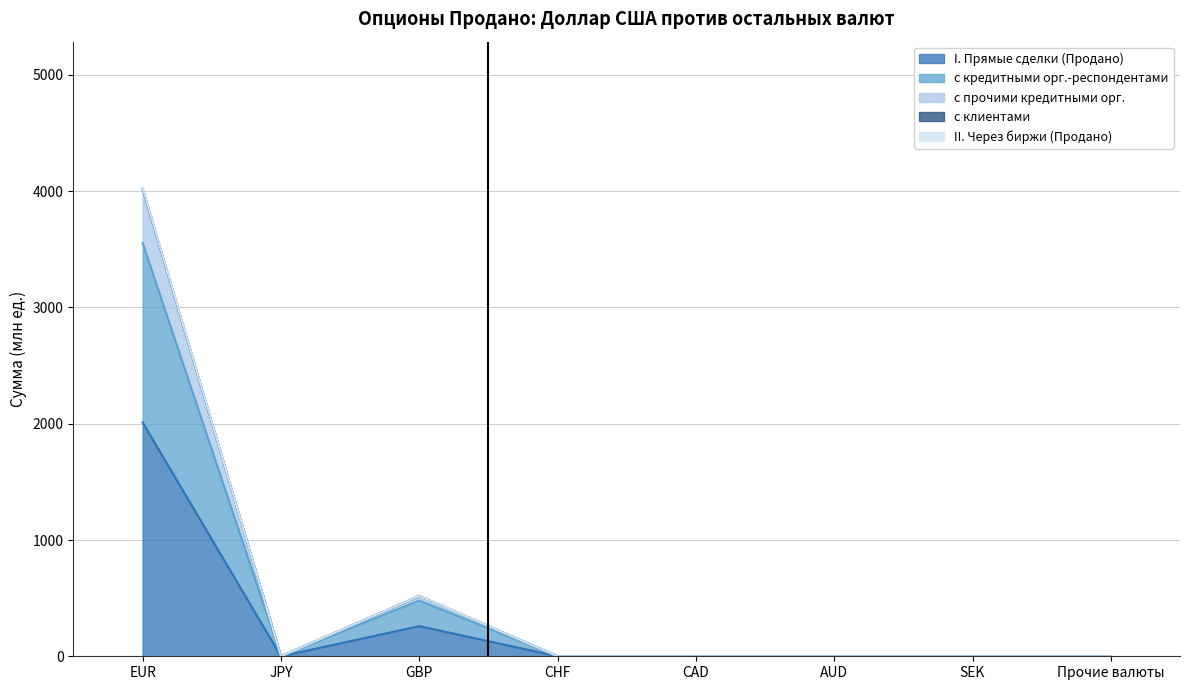

Count the number of data series in this chart.

5